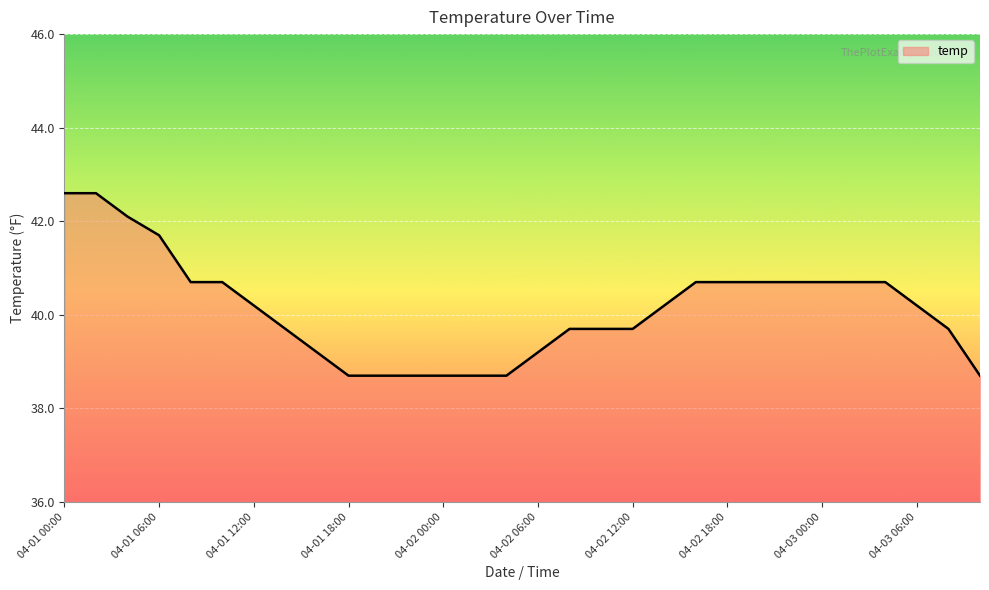

What is the smallest value displayed?

38.7